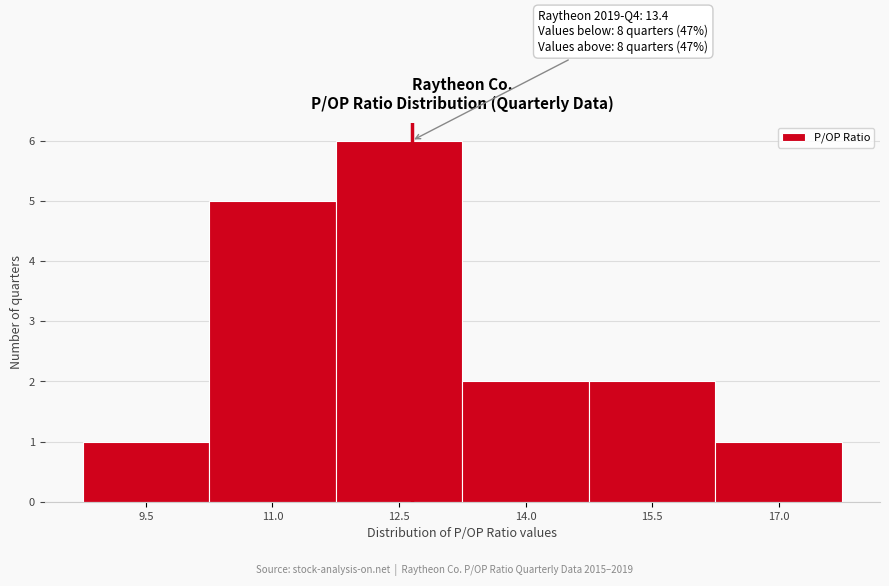

Reading right to left, list all the values displayed in this chart.

1	2	2	6	5	1